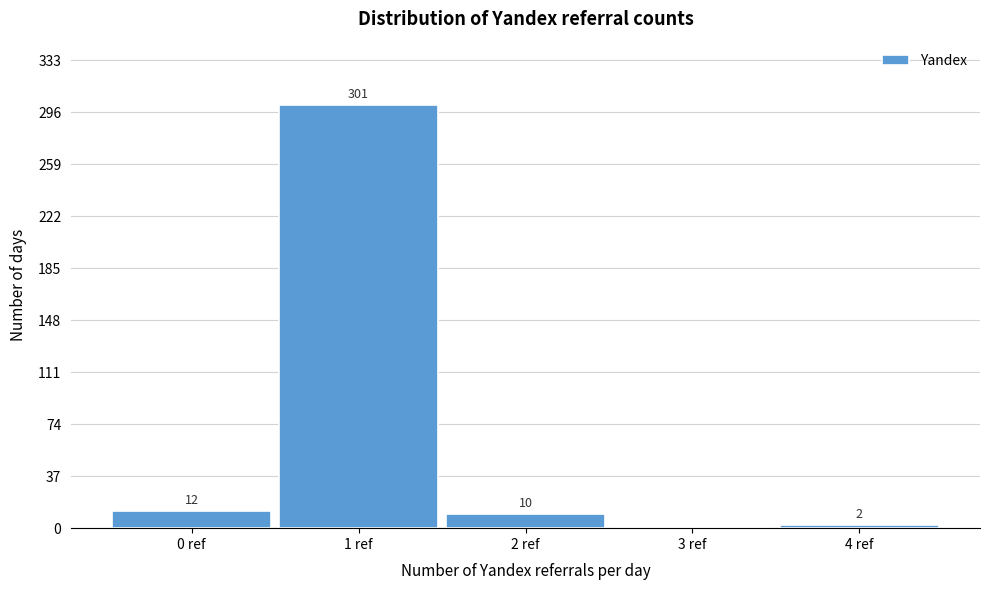

Reading right to left, what are all the values shown in this chart?

4 ref=2	3 ref=0	2 ref=10	1 ref=301	0 ref=12